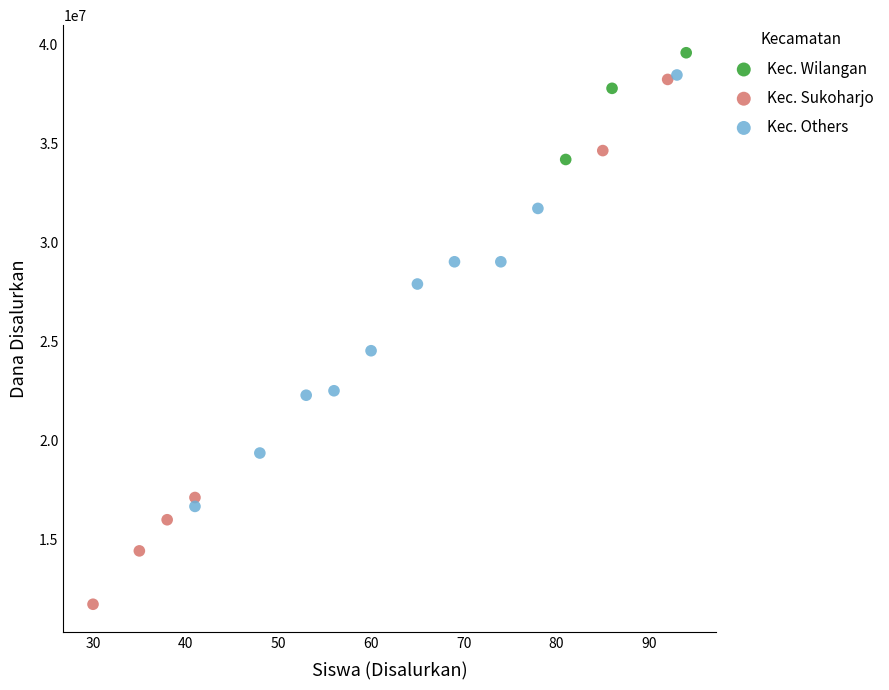

Which series has the largest Y range (max minus min)?

Kec. Sukoharjo